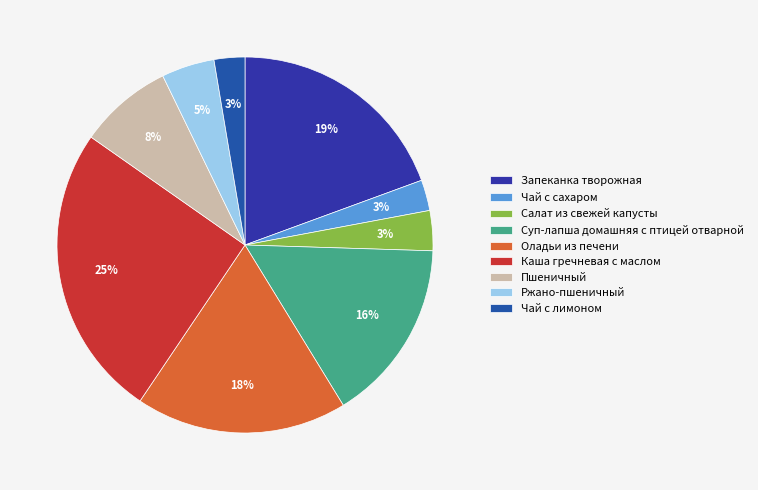

Rank the categories by value from highest to lowest.

Каша гречневая с маслом, Запеканка творожная, Оладьи из печени, Суп-лапша домашняя с птицей отварной, Пшеничный, Ржано-пшеничный, Салат из свежей капусты, Чай с сахаром, Чай с лимоном